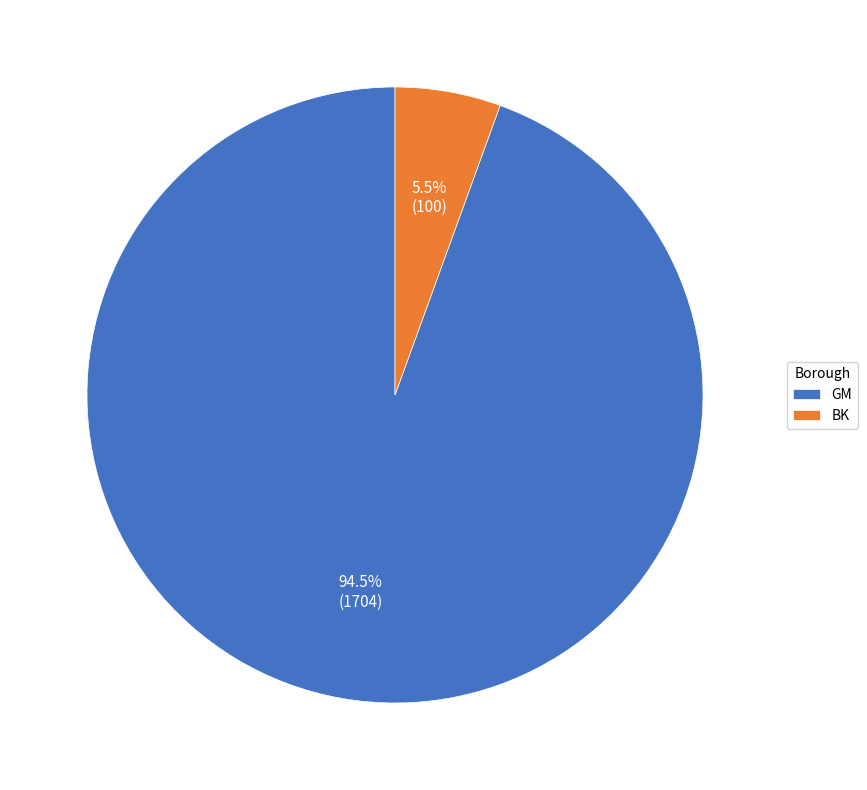

Combined, what portion of the pie is GM and BK?

100.0%